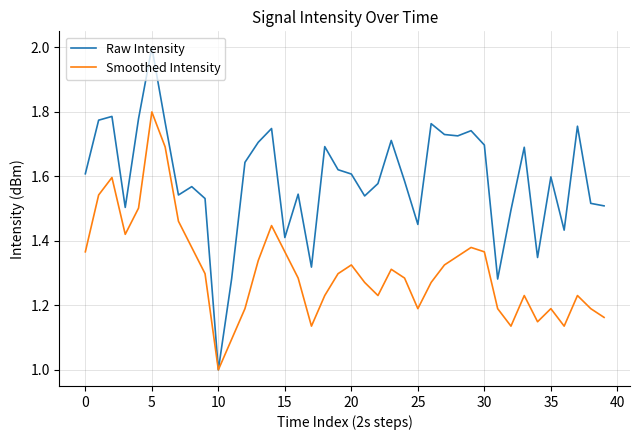

Which series has the largest range (max minus min)?

Raw Intensity